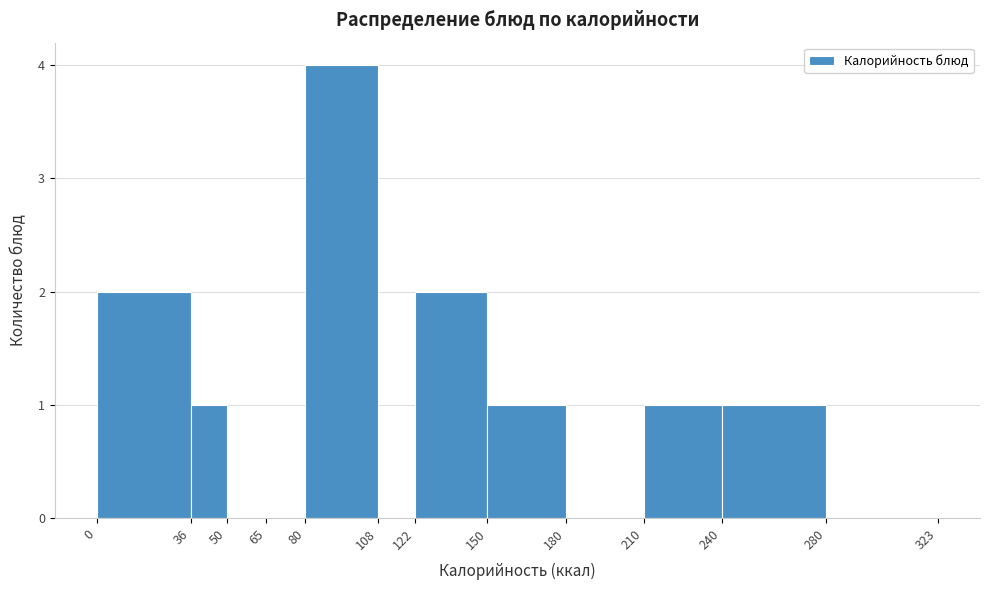

Reading left to right, list every bar in this chart as the range it spans on the x-axis followed by its height. The values are not printed on the chart, so give them approximately, as read against the axis.

0 to 36: 2
36 to 50: 1
50 to 65: 0
65 to 80: 0
80 to 108: 4
108 to 122: 0
122 to 150: 2
150 to 180: 1
180 to 210: 0
210 to 240: 1
240 to 280: 1
280 to 323: 0